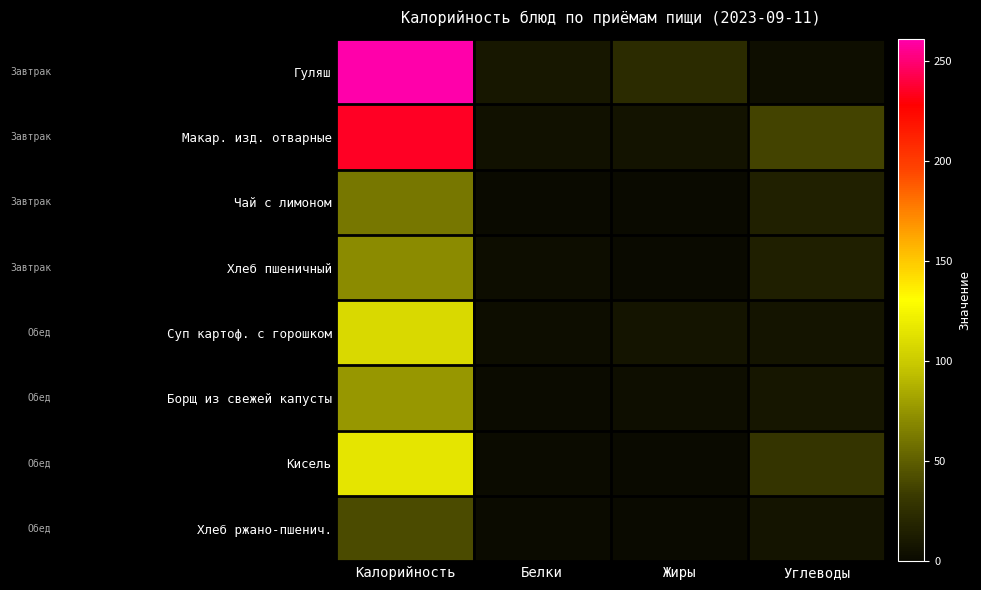

What is the spread (max minus min) of values at Калорийность?

219.4